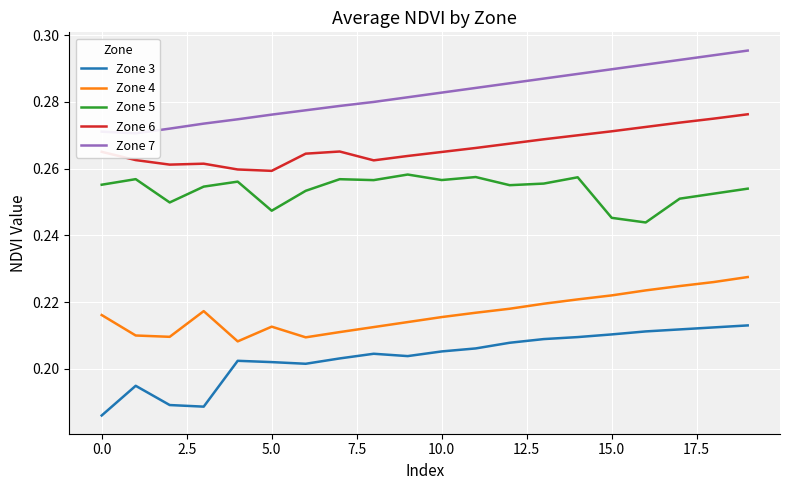

True or false: Zone 6 and Zone 5 intersect in this chart.

False